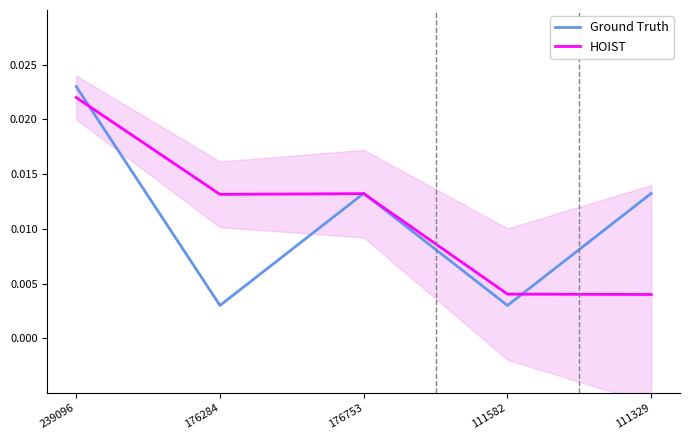

In HOIST, how many points are higher than both neighbors (excluding endpoints)?

1